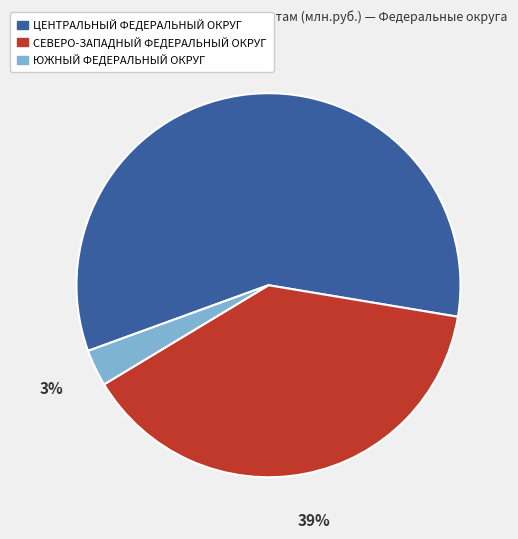

To the nearest percent, what portion does СЕВЕРО-ЗАПАДНЫЙ ФЕДЕРАЛЬНЫЙ ОКРУГ represent?

39%